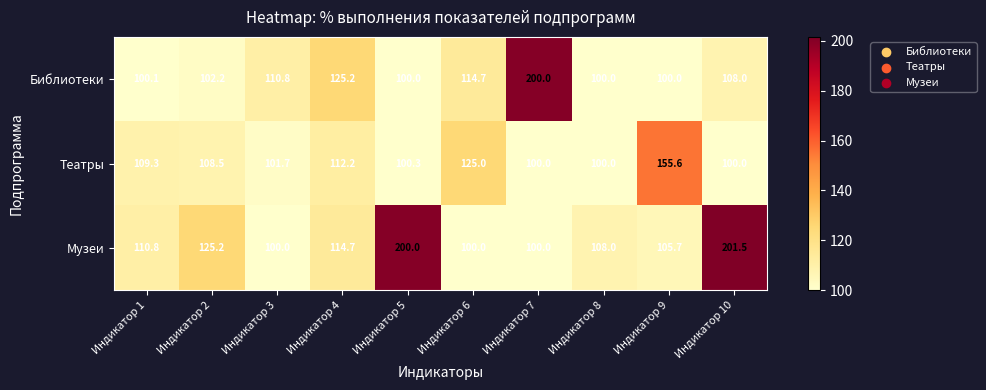

The Музеи series shows 100.0 at Индикатор 6. True or false?

True